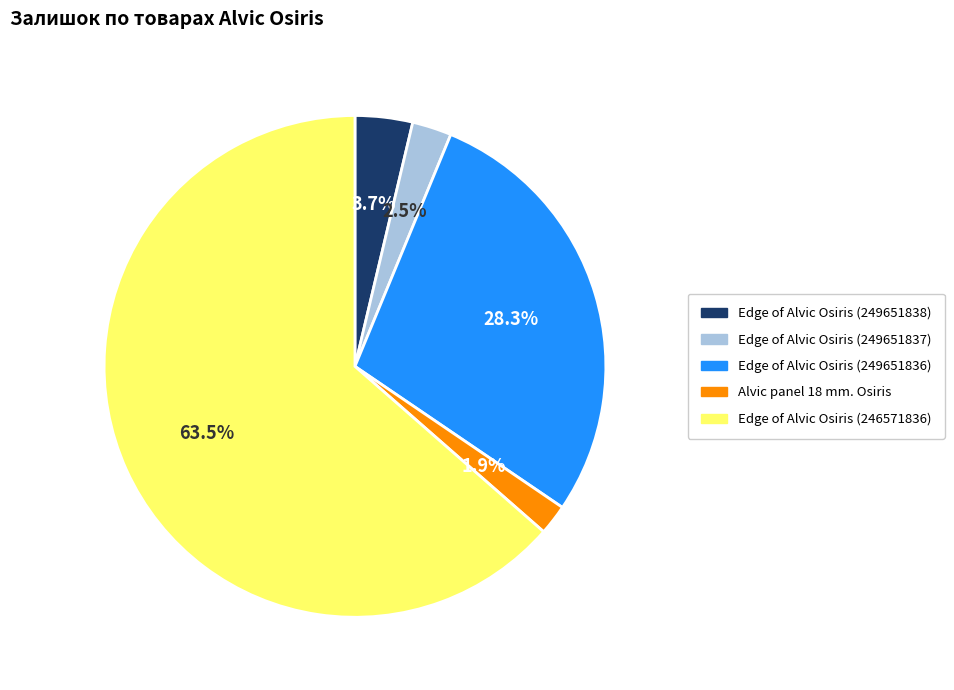

How many segments does this pie chart have?

5